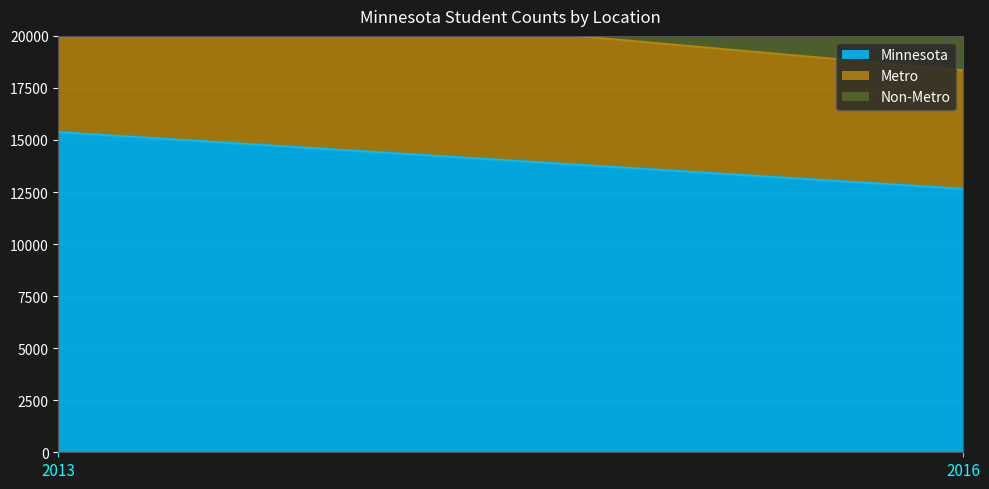

Reading left to right, extract all data points from this chart.

Minnesota: 15373	12654
Metro: 6825	5691
Non-Metro: 8548	6963